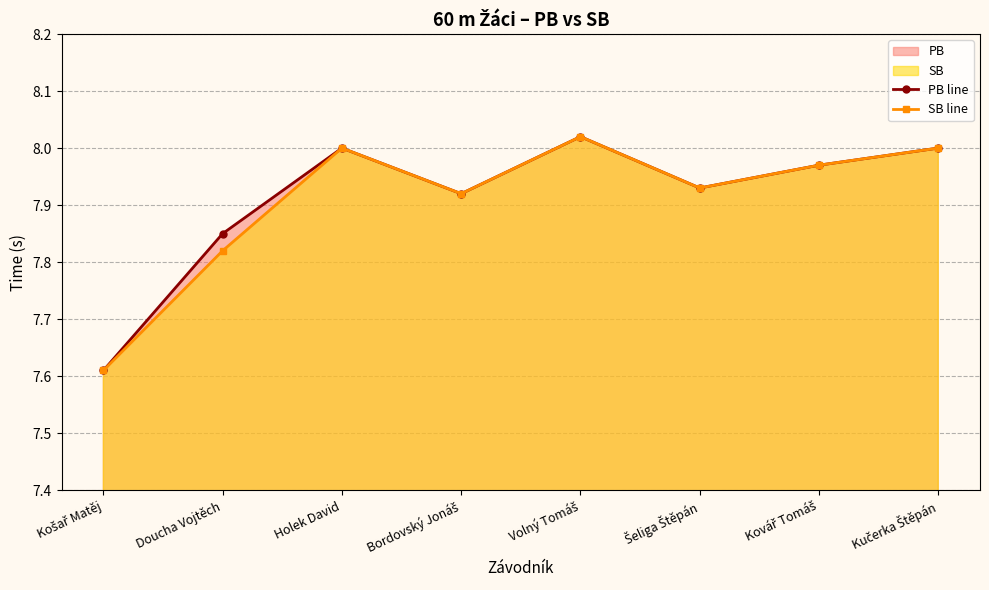

Rank the series by their average value, from lowest to highest.

SB line, PB line